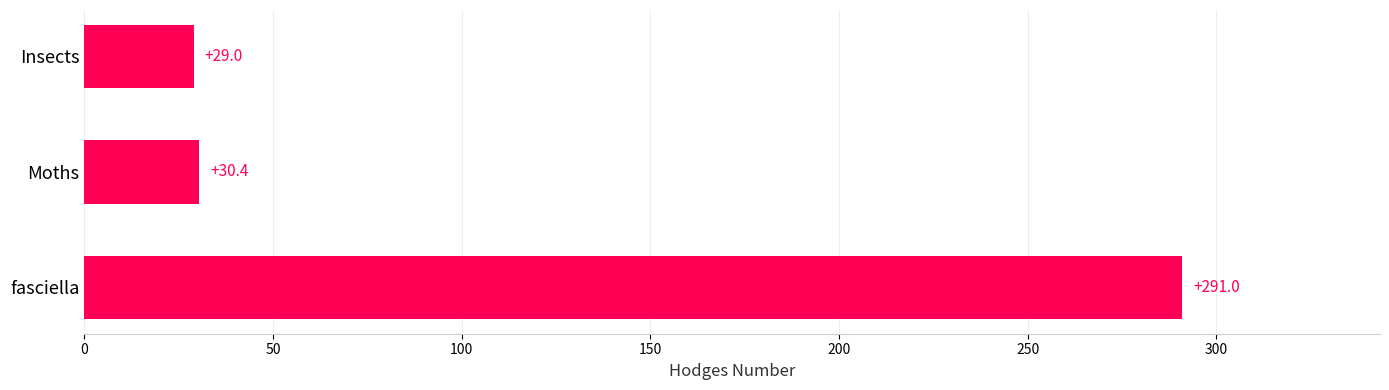

What is the average value?

116.8